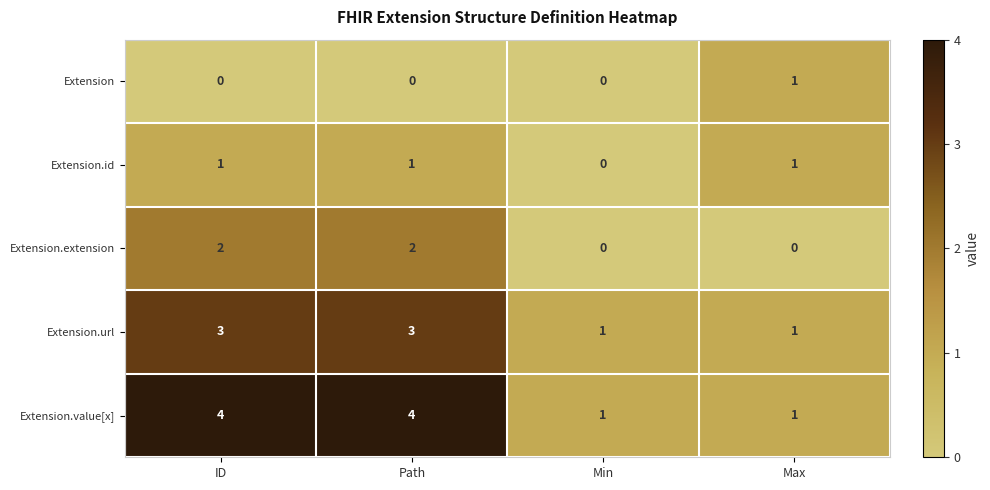

At how many categories does at least one series exceed 0?

4